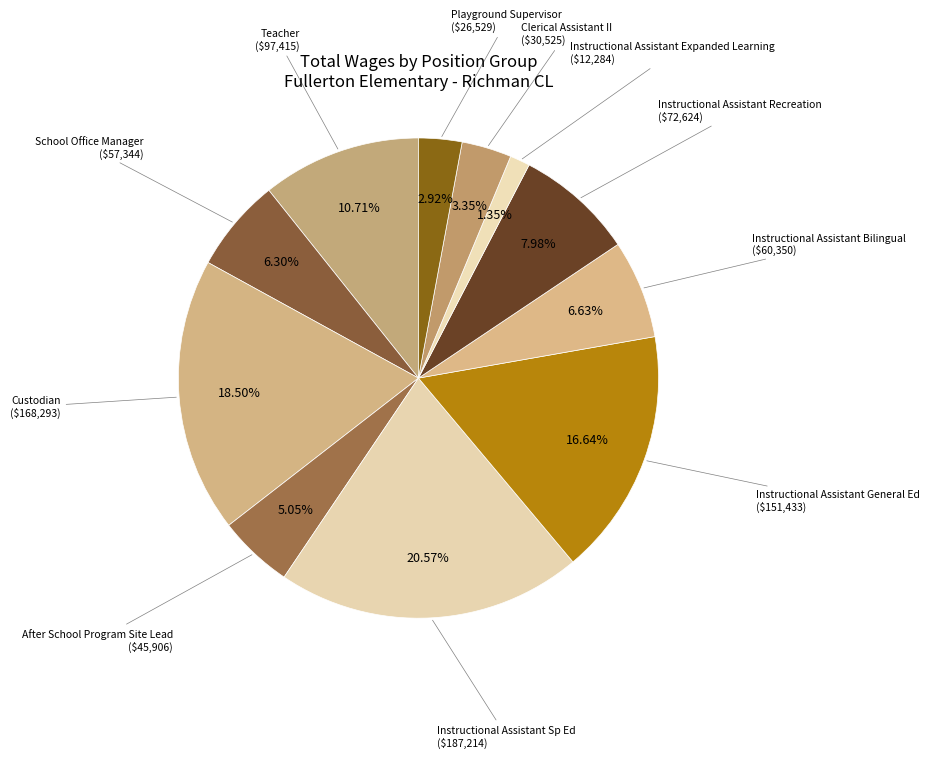

Does any single category account for the majority?

No